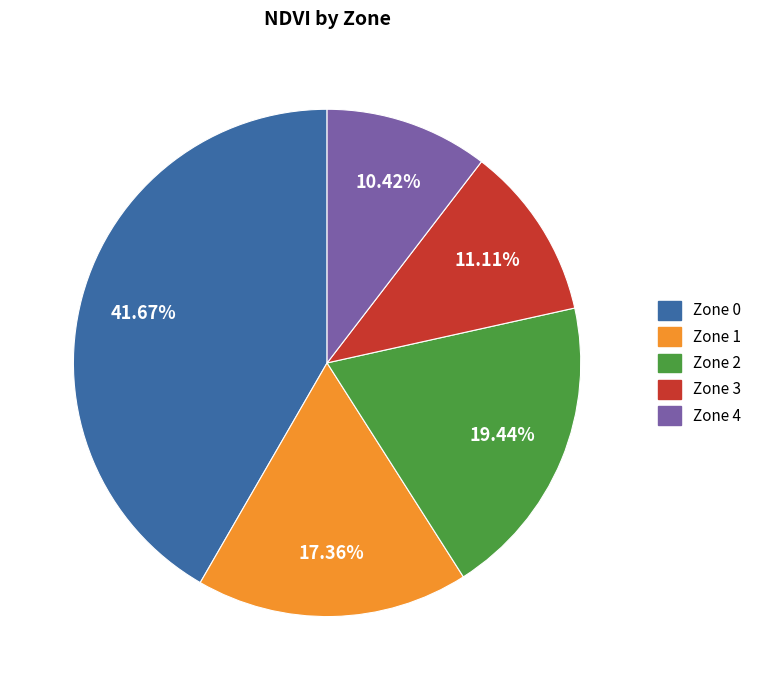

How many slices are in this pie chart?

5